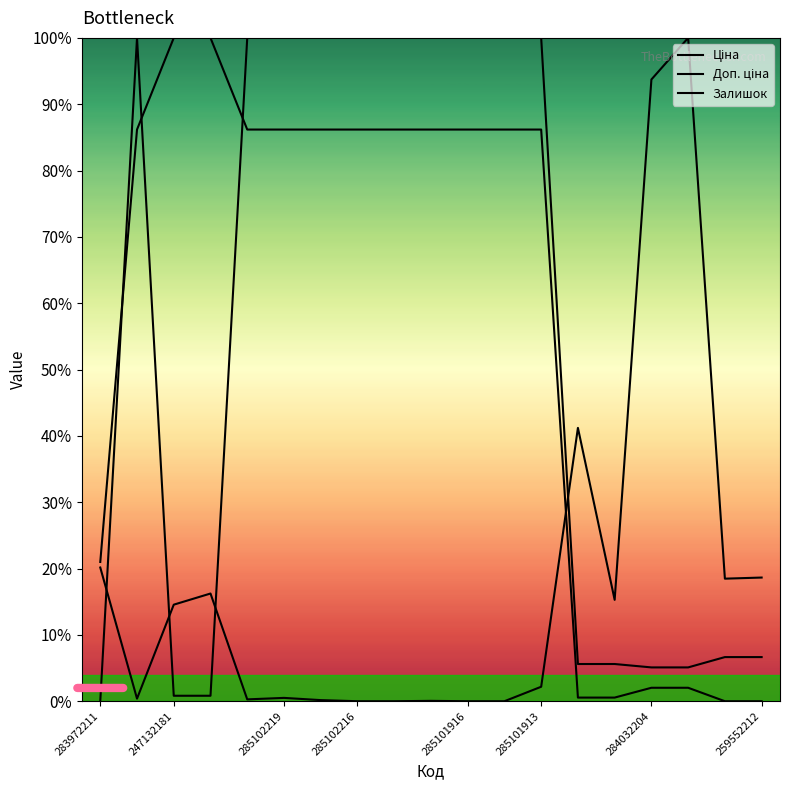

What are all the series names shown in the legend?

Ціна, Доп. ціна, Залишок